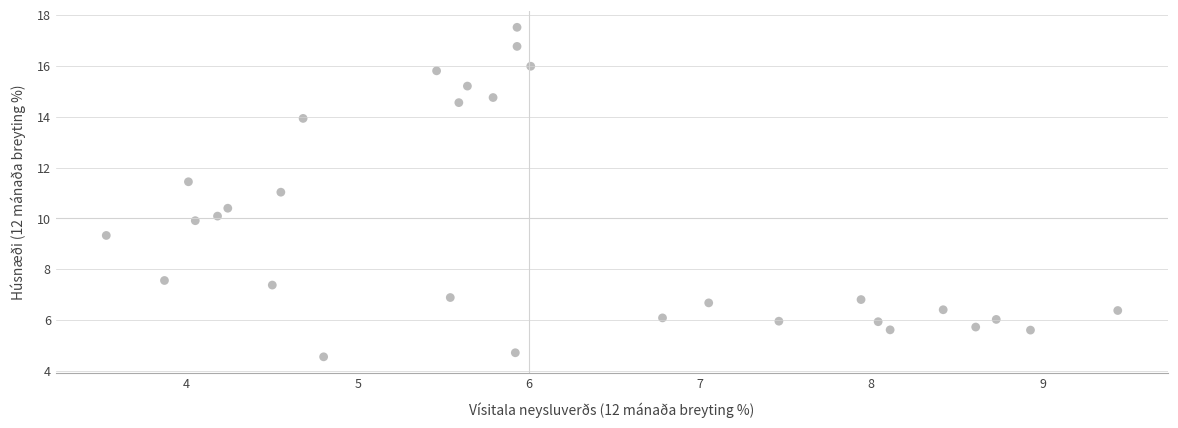

What is the range of X values (max minus min)?

5.9